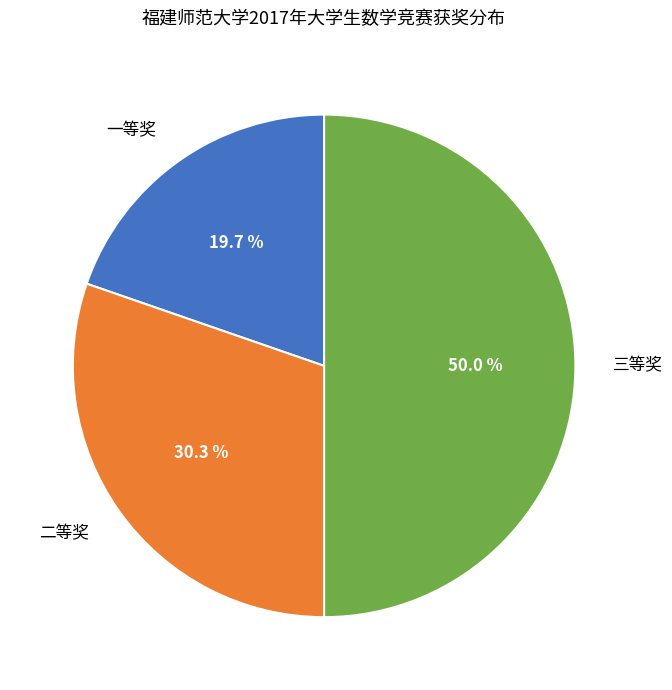

Is 一等奖 the majority of the pie?

No